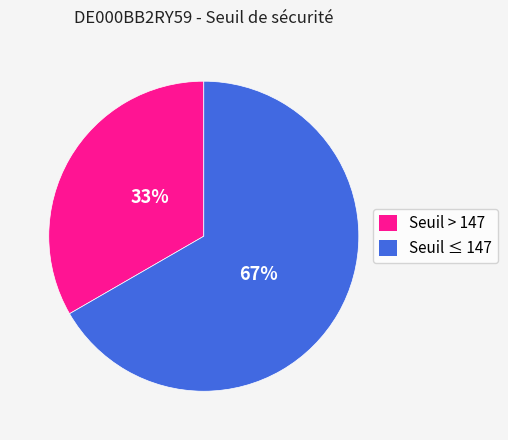

To the nearest percent, what is the average slice percentage?

50%